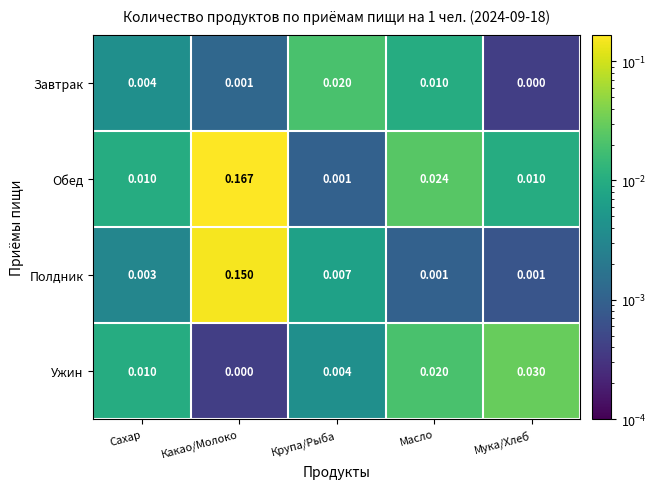

Which series has the largest total across all categories?

Обед